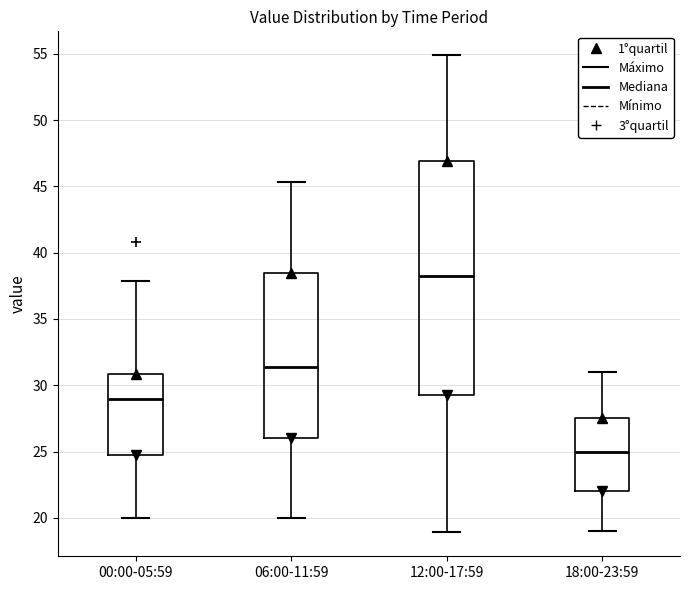

Reading left to right, transcribe this box plot: for each box, give where its median line is, the range the box spans, and where its two whiskers end, as read against the y-axis. The values are not printed on the chart, so give them approximately, as read against the axis.

00:00-05:59: median 29.0, box 25.0 to 31.0, whiskers 20.0 to 38.0
06:00-11:59: median 31.5, box 26.0 to 38.5, whiskers 20.0 to 45.5
12:00-17:59: median 38.5, box 29.5 to 47.0, whiskers 19.0 to 55.0
18:00-23:59: median 25.0, box 22.0 to 27.5, whiskers 19.0 to 31.0